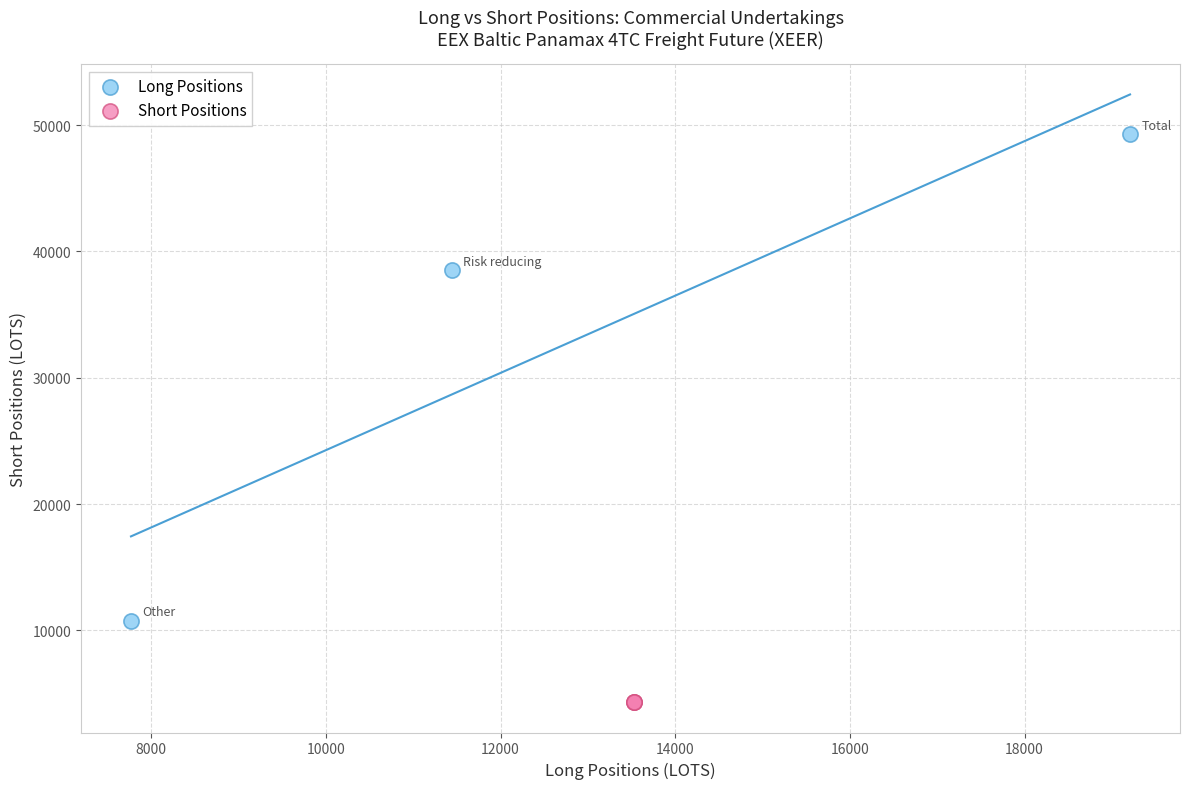

Which series reaches the maximum Y coordinate?

Long Positions